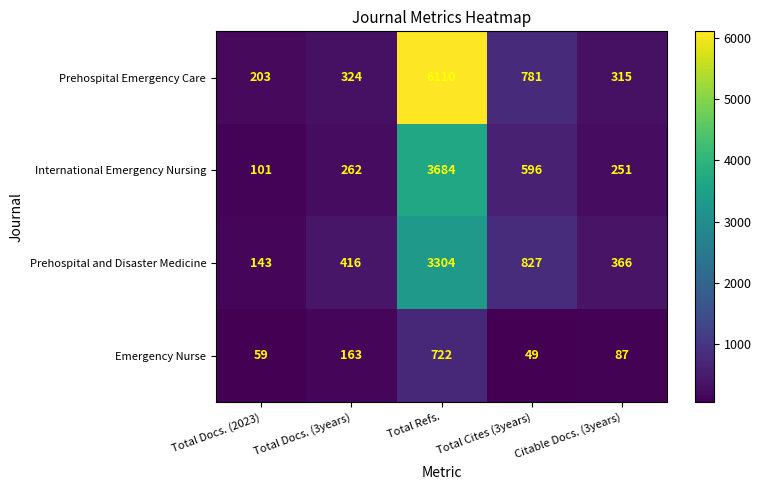

Which series has the largest total across all categories?

Prehospital Emergency Care